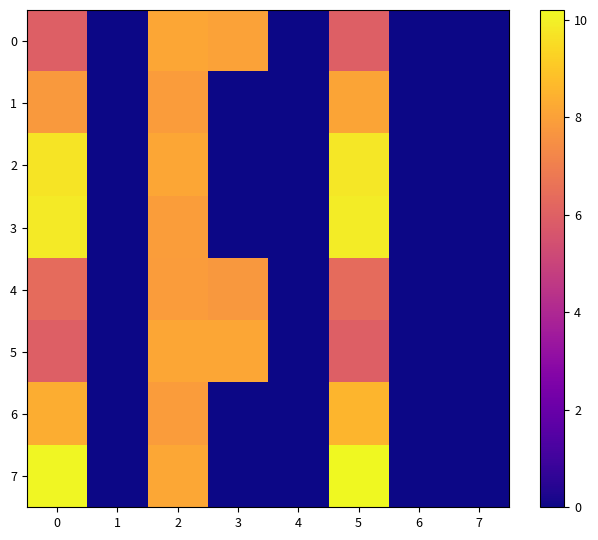

How many series are shown in this chart?

8